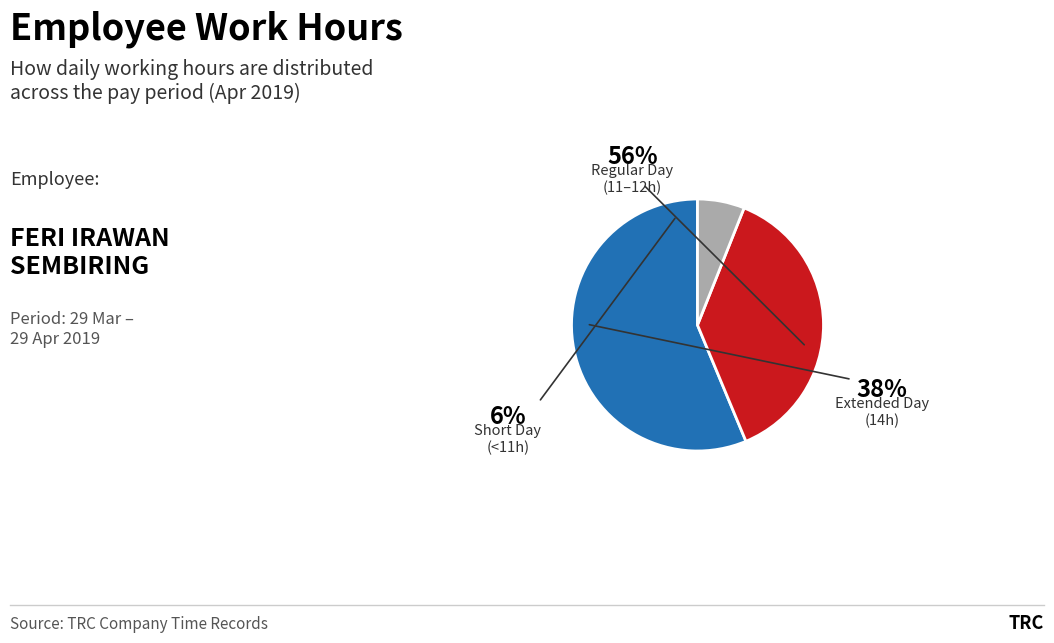

Is there a majority slice in this chart?

Yes